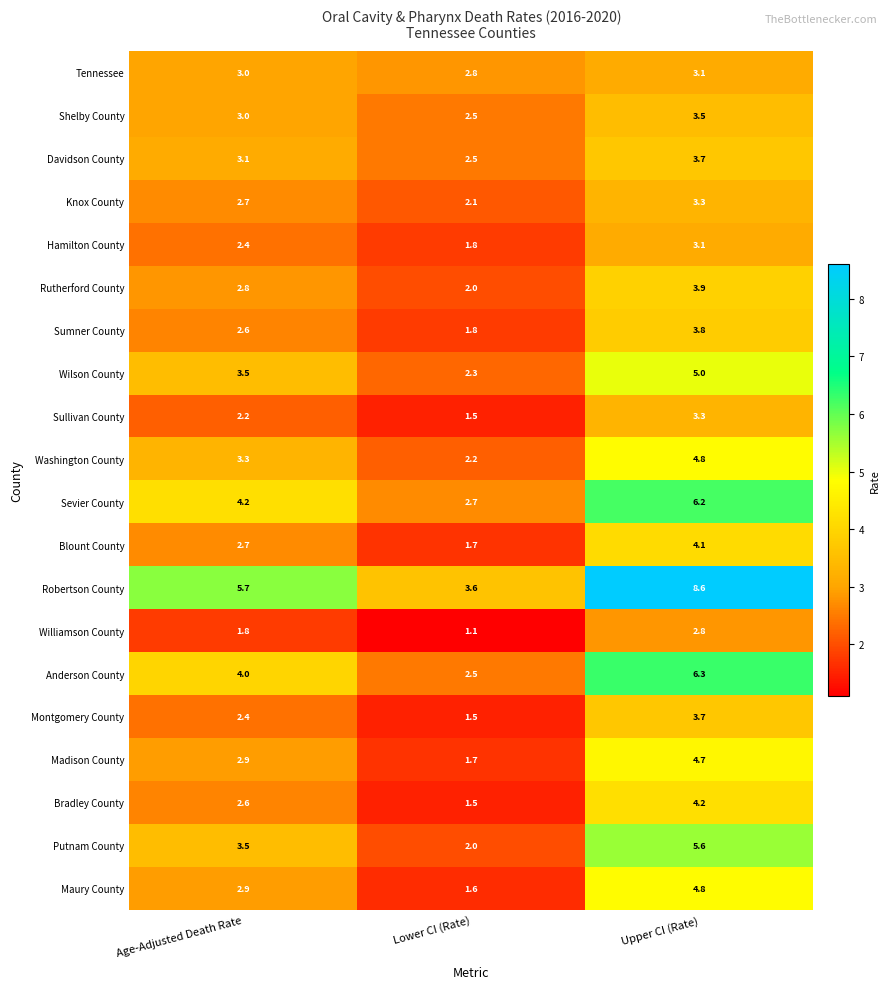

What is the average value of the Bradley County series?

2.8